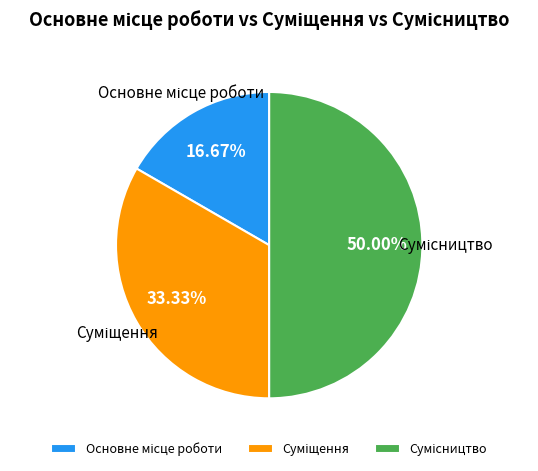

To the nearest percent, what is the difference between the Суміщення and Сумісництво slice percentages?

17%